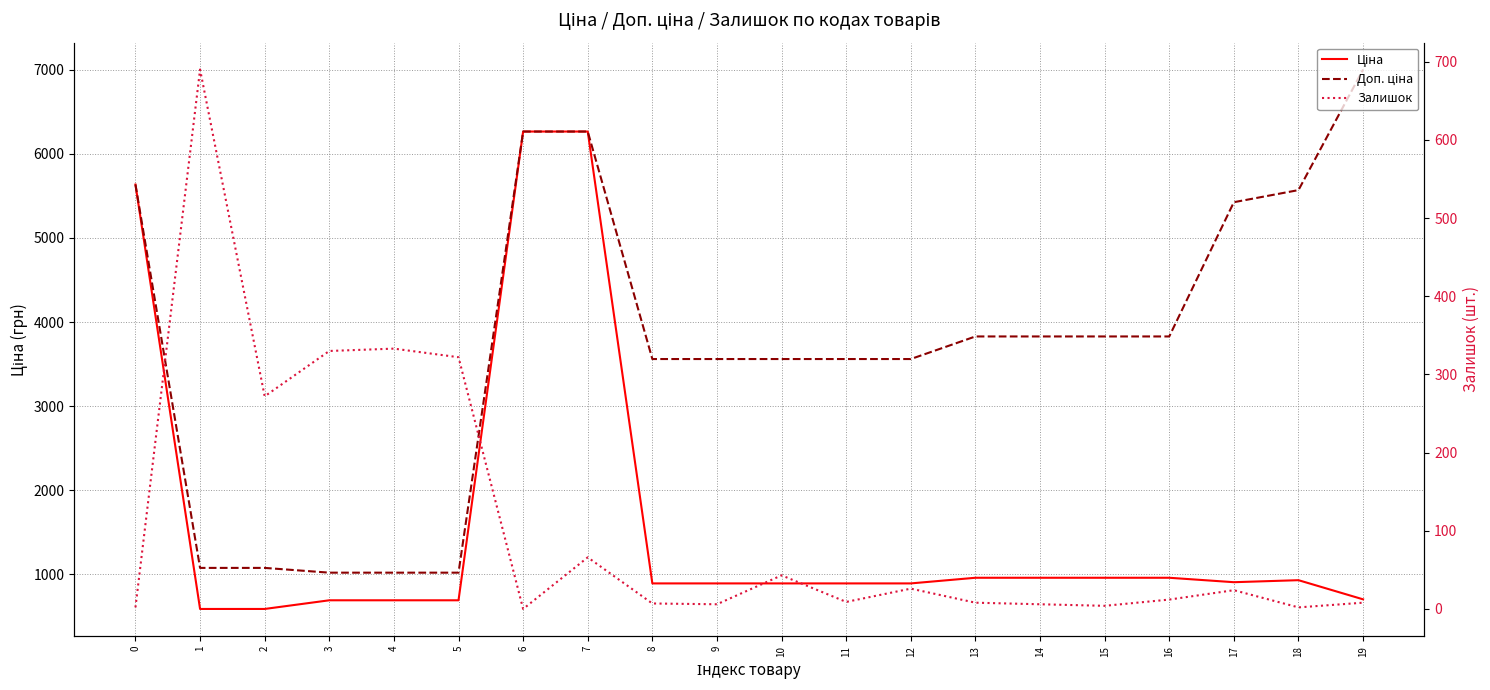

How many positive values does the Залишок series have?

19